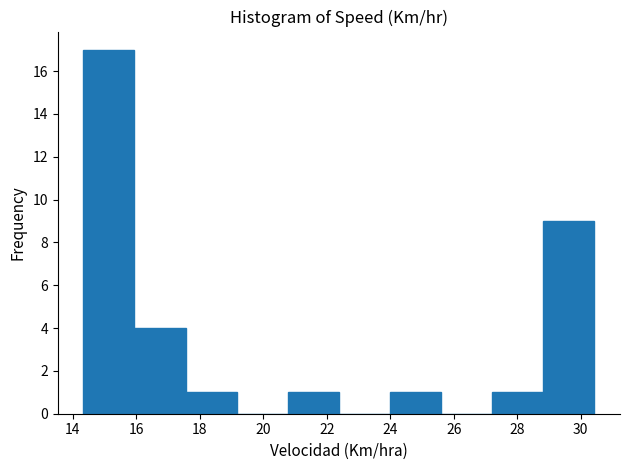

How tall is the bar that spans 16.0 to 17.6 on the x-axis? Neither the bar edges nor the heights are printed on the chart, so give them approximately, as read against the axes.

4